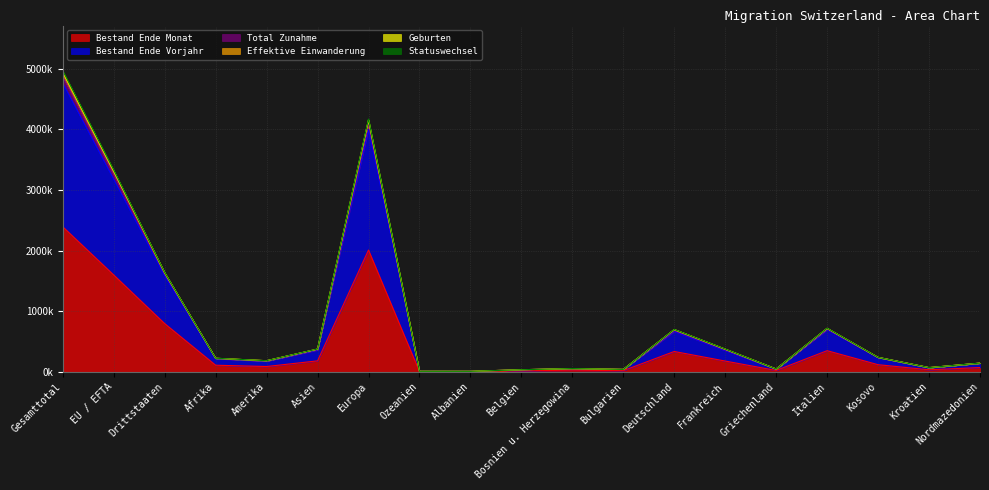

True or false: Statuswechsel and Bestand Ende Monat cross at least once.

False